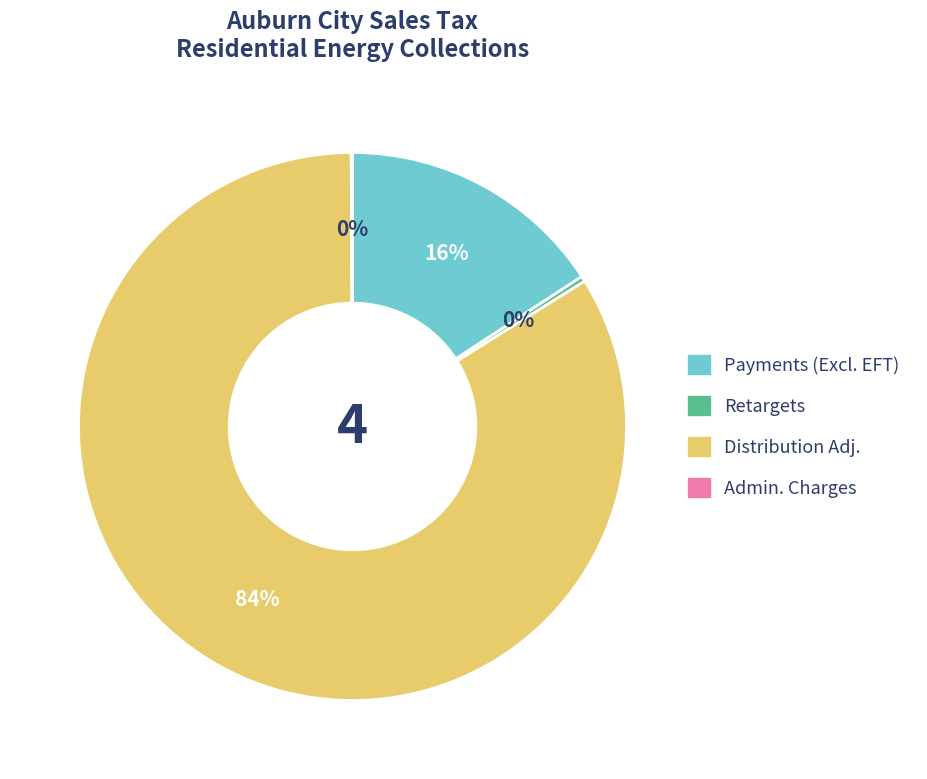

Does any single category account for the majority?

Yes